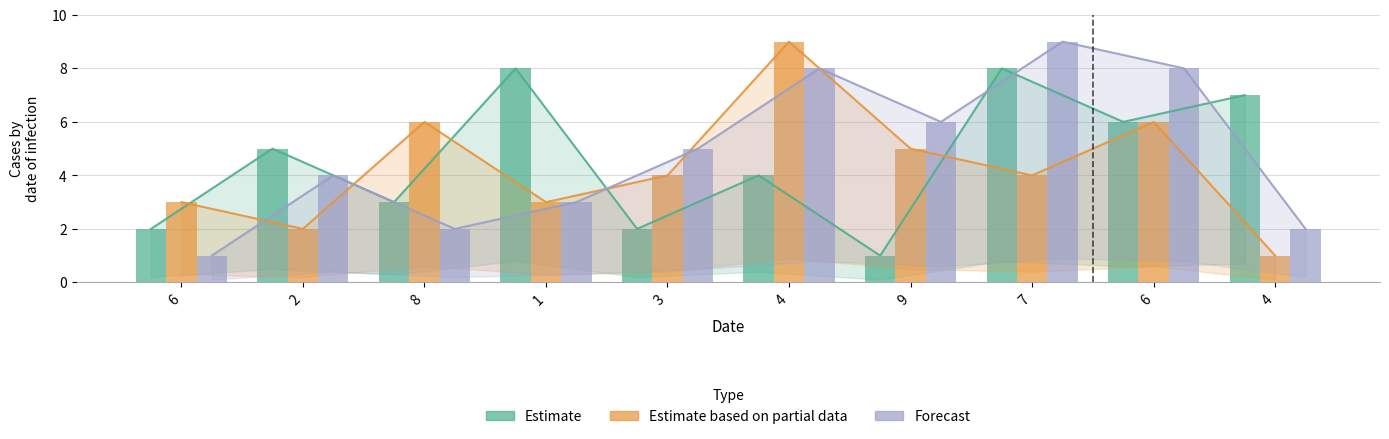

Reading left to right, what are all the values shown in this chart?

Estimate: 6=2	2=5	8=3	1=8	3=2	4=4	9=1	7=8	6=6	4=7
Estimate based on partial data: 6=3	2=2	8=6	1=3	3=4	4=9	9=5	7=4	6=6	4=1
Forecast: 6=1	2=4	8=2	1=3	3=5	4=8	9=6	7=9	6=8	4=2